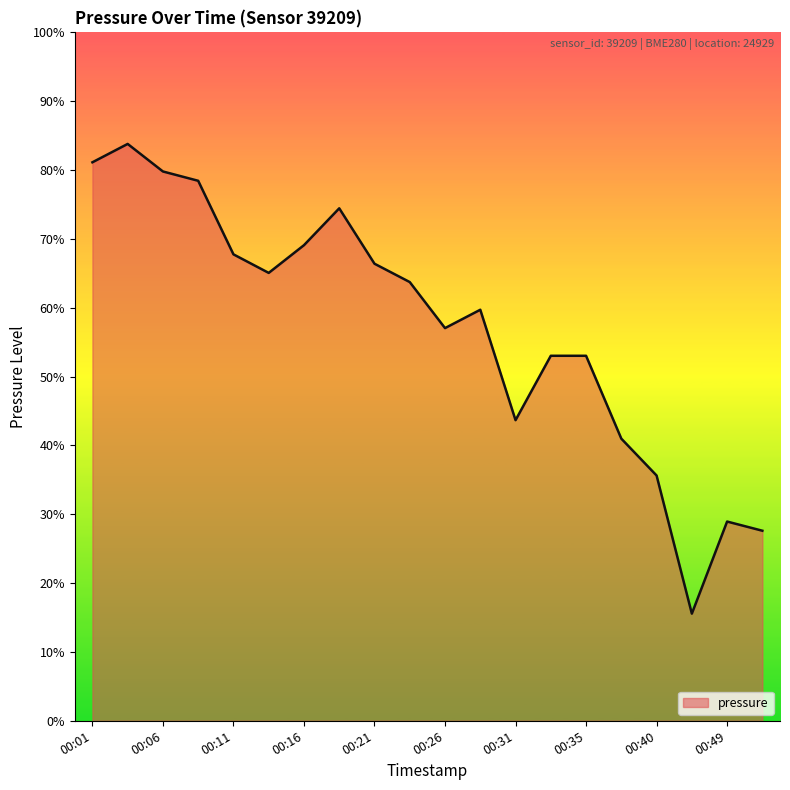

Where does the data first go above 77085?

00:01